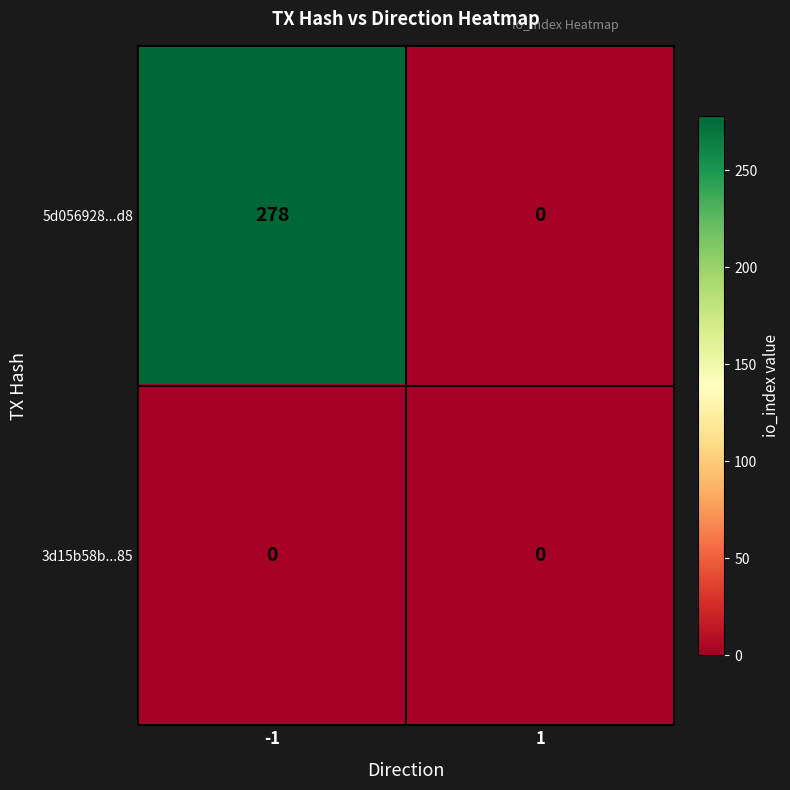

Between -1 and 1, which series saw the biggest shift?

5d056928...d8